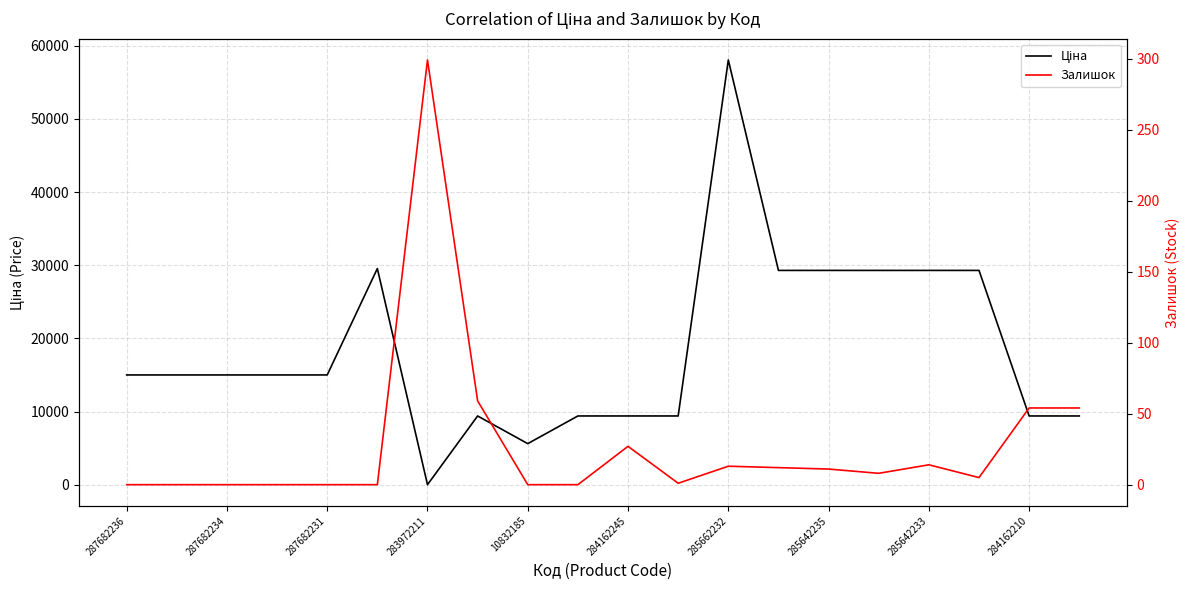

True or false: Ціна has a value of 48931.4 at 284162245.

False